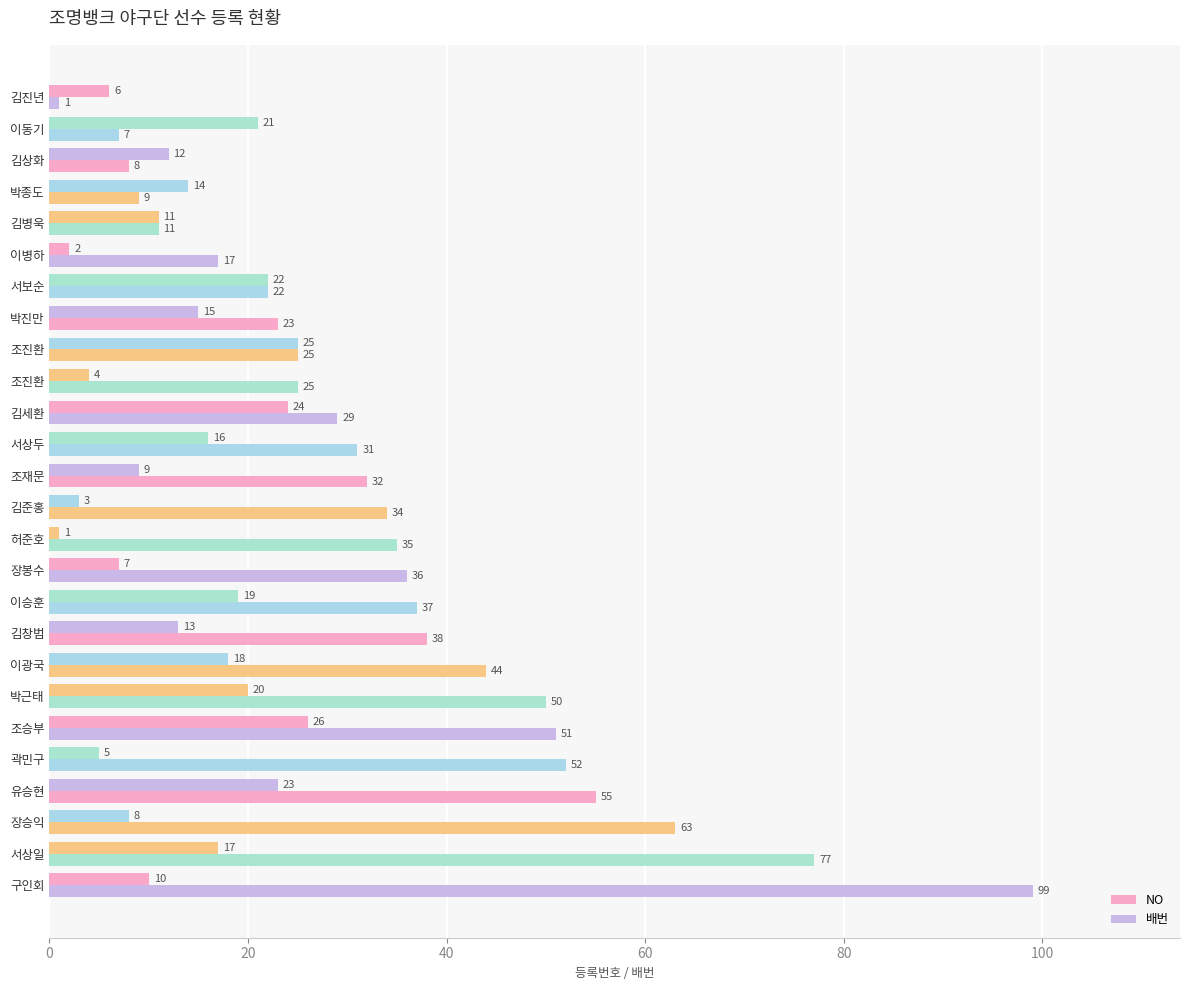

What is the lowest value of the 배번 series?

1